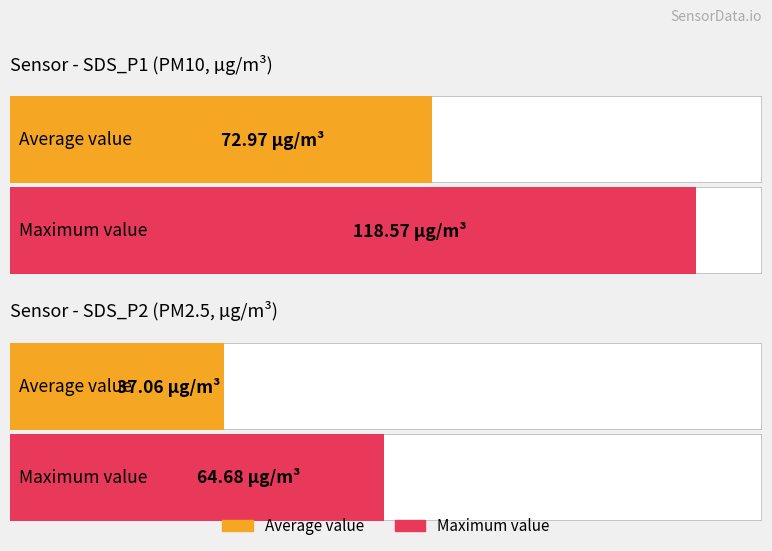

List the series in order of their peak value, lowest first.

SDS_P2, SDS_P1